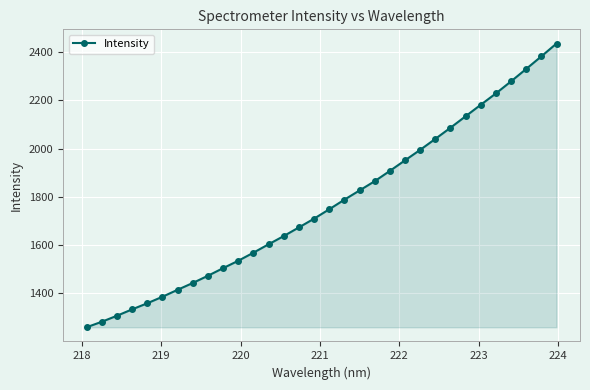

How many lines are shown in the chart?

1